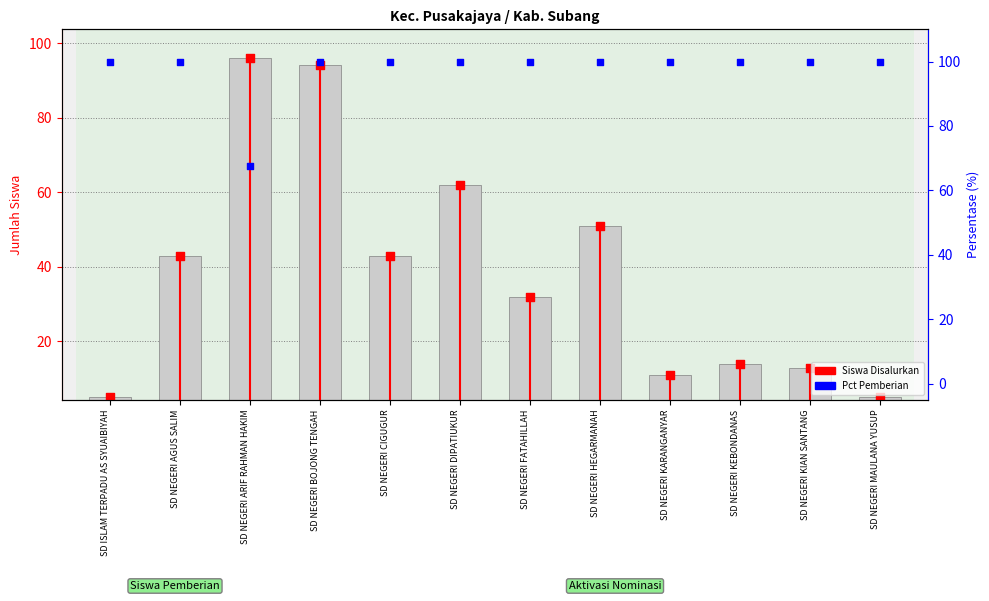

What are all the series names shown in the legend?

Siswa Disalurkan, Pct Pemberian